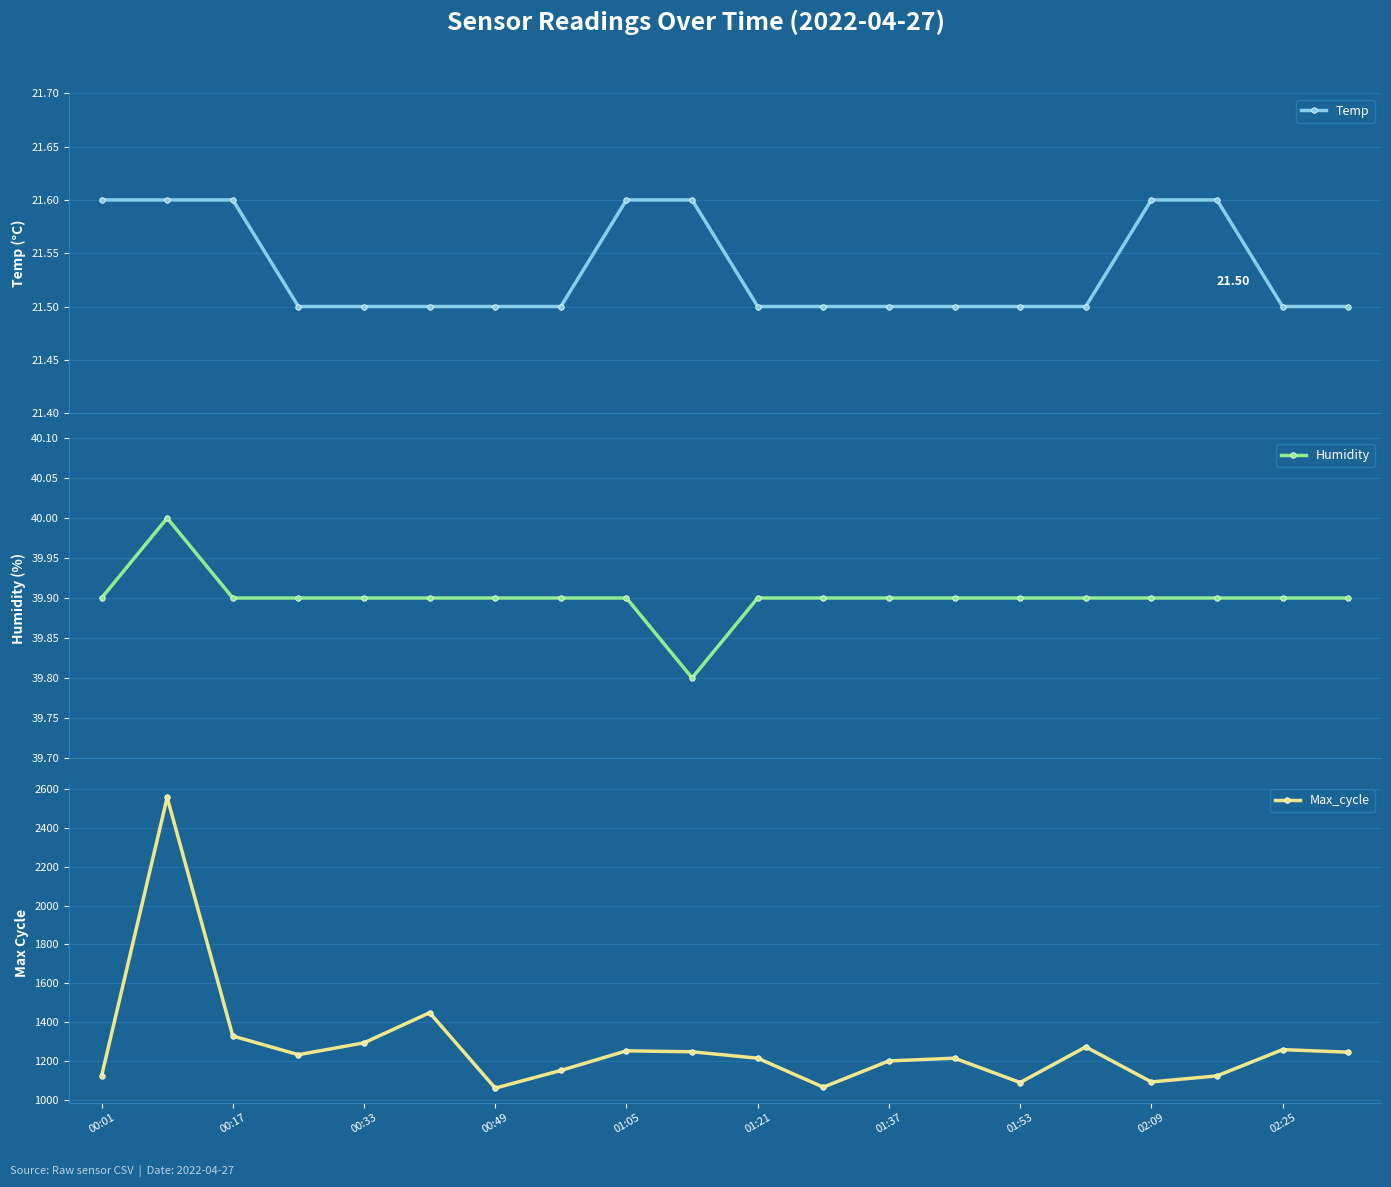

Is it true that Temp equals 21.6 at 00:01?

True